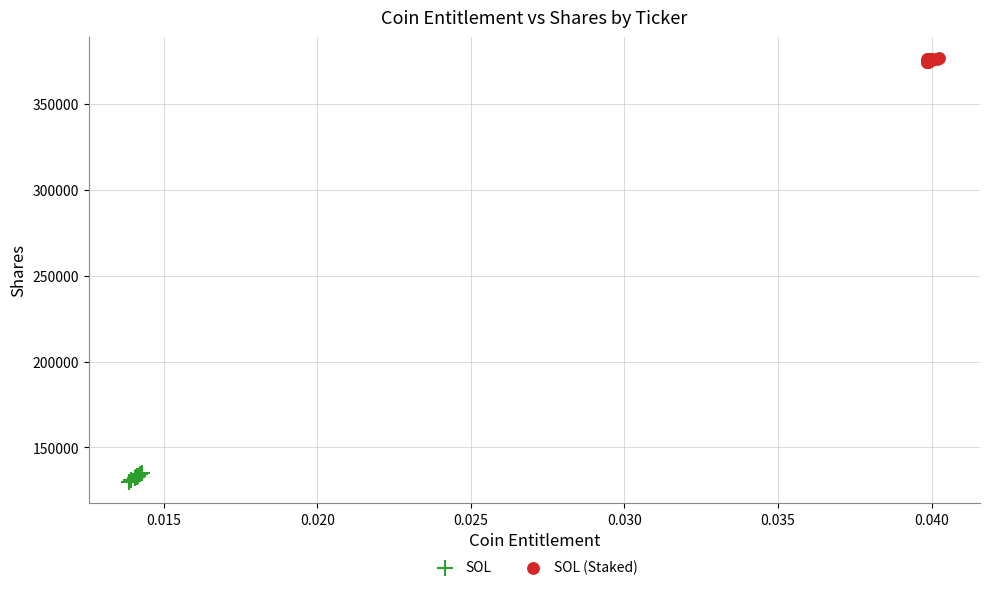

Which series reaches the maximum Y coordinate?

SOL (Staked)